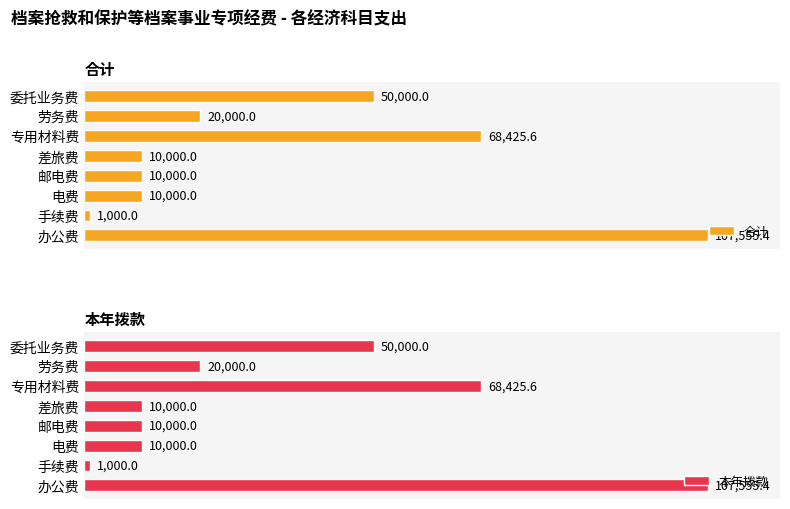

What is the greatest value displayed?

107555.4